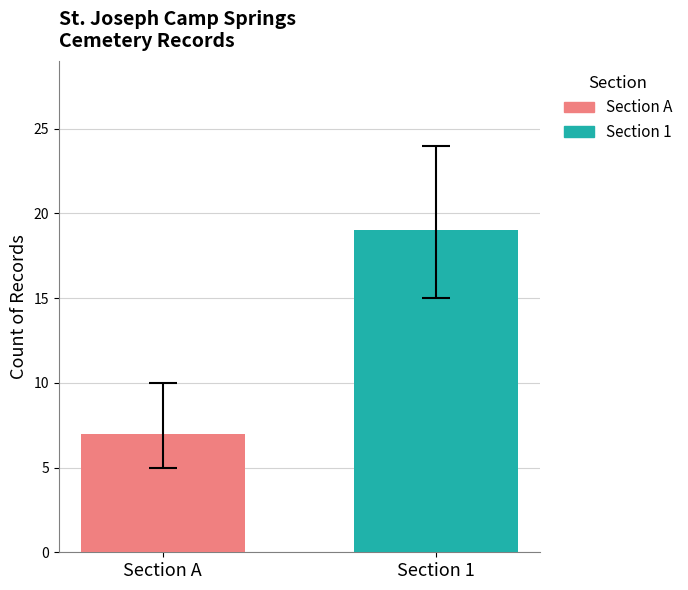

How many bars are there in total?

2